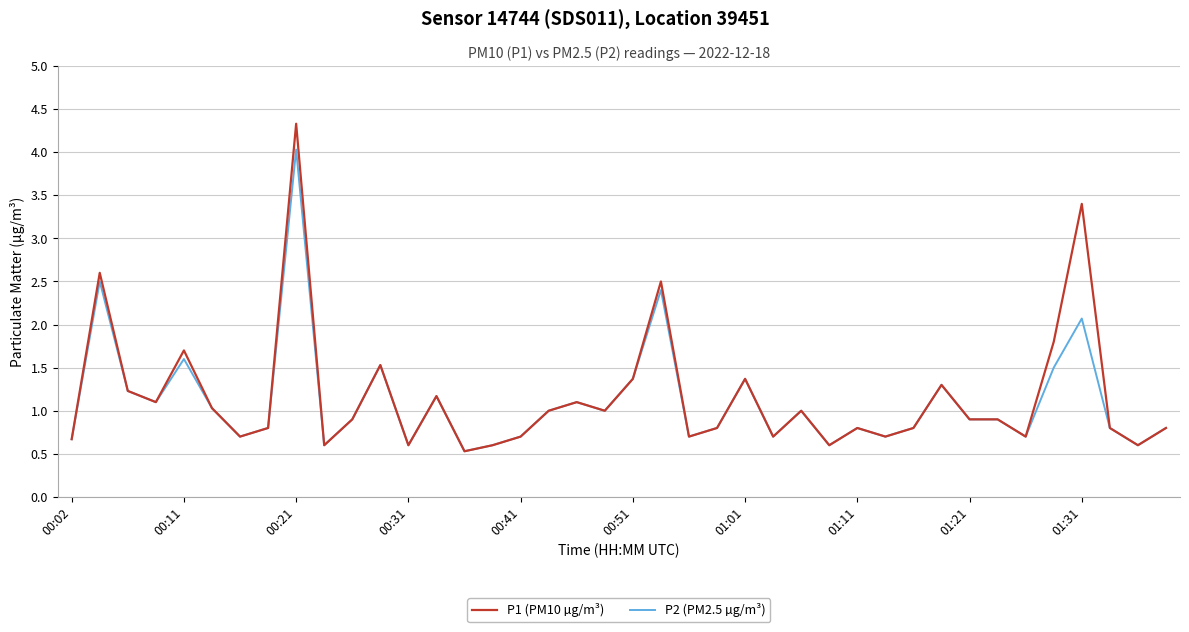

Rank the series by their maximum value, from lowest to highest.

P2 (PM2.5 µg/m³), P1 (PM10 µg/m³)